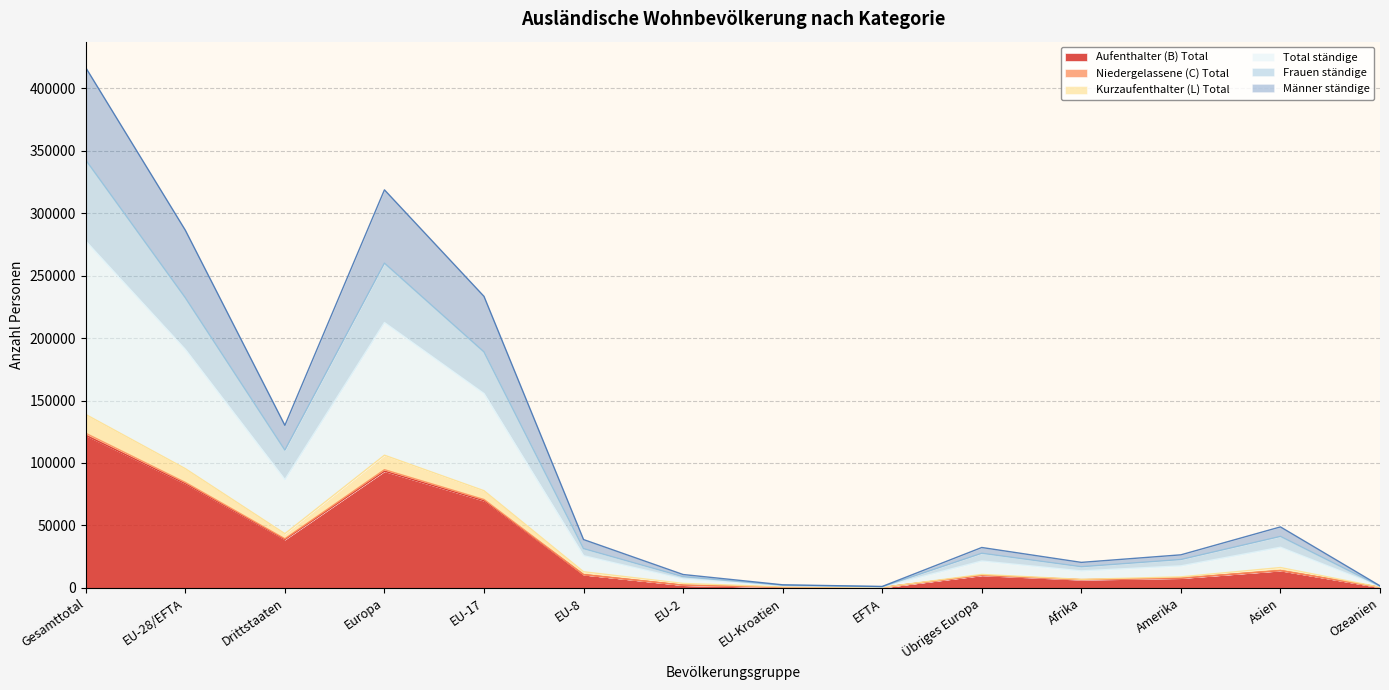

What is the maximum value for Aufenthalter (B) Total?

122101